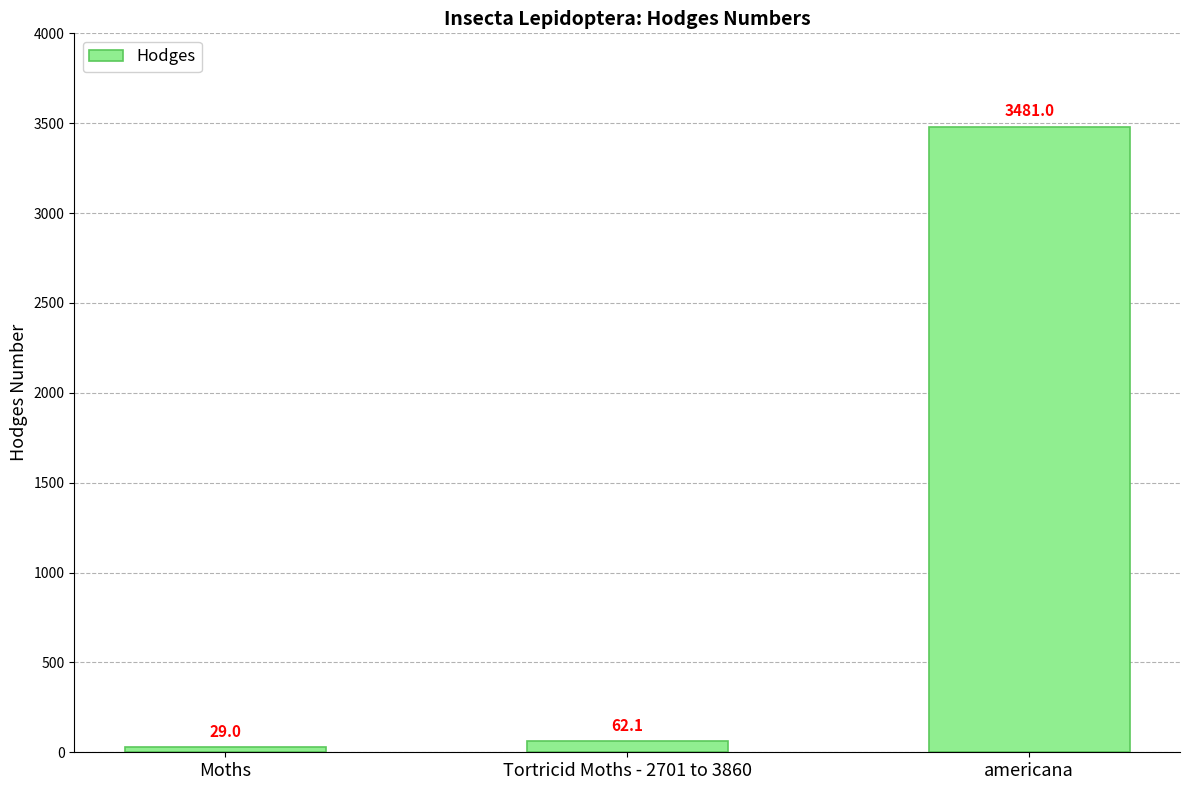

What is the value of the 3rd bar from the left?

3481.0